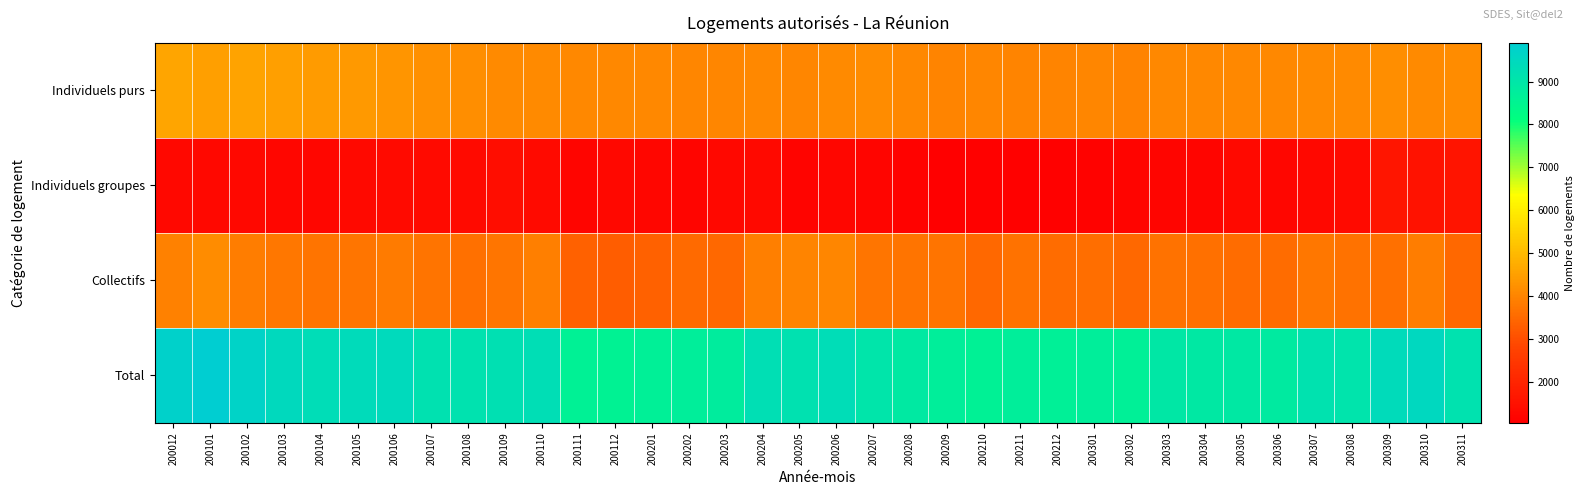

Reading left to right, list all the values displayed in this chart.

Individuels purs: 200012=4580	200101=4500	200102=4560	200103=4480	200104=4420	200105=4380	200106=4310	200107=4190	200108=4180	200109=4120	200110=4100	200111=4080	200112=4060	200201=4070	200202=4040	200203=4040	200204=4080	200205=4020	200206=4090	200207=4140	200208=4060	200209=3990	200210=4040	200211=3990	200212=4000	200301=4020	200302=3970	200303=4060	200304=4070	200305=4060	200306=4080	200307=4100	200308=4120	200309=4180	200310=4110	200311=4130
Individuels groupes: 200012=1250	200101=1260	200102=1270	200103=1240	200104=1220	200105=1300	200106=1330	200107=1330	200108=1350	200109=1390	200110=1320	200111=1180	200112=1250	200201=1230	200202=1190	200203=1250	200204=1290	200205=1170	200206=1230	200207=1190	200208=1140	200209=1040	200210=1080	200211=1080	200212=1080	200301=1110	200302=1160	200303=1210	200304=1210	200305=1300	200306=1230	200307=1280	200308=1340	200309=1610	200310=1550	200311=1560
Collectifs: 200012=3920	200101=4140	200102=3860	200103=3740	200104=3680	200105=3730	200106=3810	200107=3680	200108=3620	200109=3730	200110=3880	200111=3350	200112=3260	200201=3330	200202=3500	200203=3480	200204=3880	200205=4000	200206=4020	200207=3730	200208=3690	200209=3680	200210=3470	200211=3640	200212=3550	200301=3580	200302=3490	200303=3670	200304=3620	200305=3560	200306=3550	200307=3760	200308=3640	200309=3620	200310=3850	200311=3470
Total: 200012=9750	200101=9900	200102=9690	200103=9460	200104=9320	200105=9400	200106=9450	200107=9200	200108=9150	200109=9240	200110=9290	200111=8600	200112=8570	200201=8630	200202=8720	200203=8760	200204=9250	200205=9190	200206=9330	200207=9060	200208=8890	200209=8710	200210=8600	200211=8710	200212=8640	200301=8700	200302=8620	200303=8940	200304=8900	200305=8930	200306=8860	200307=9140	200308=9100	200309=9410	200310=9510	200311=9160